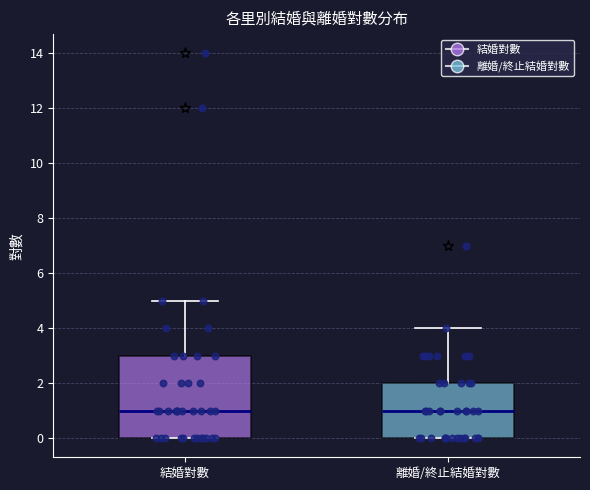

Reading left to right, transcribe this box plot: for each box, give where its median line is, the range the box spans, and where its two whiskers end, as read against the y-axis. The values are not printed on the chart, so give them approximately, as read against the axis.

結婚對數: median 1, box 0 to 3, whiskers 0 to 5
離婚/終止結婚對數: median 1, box 0 to 2, whiskers 0 to 4